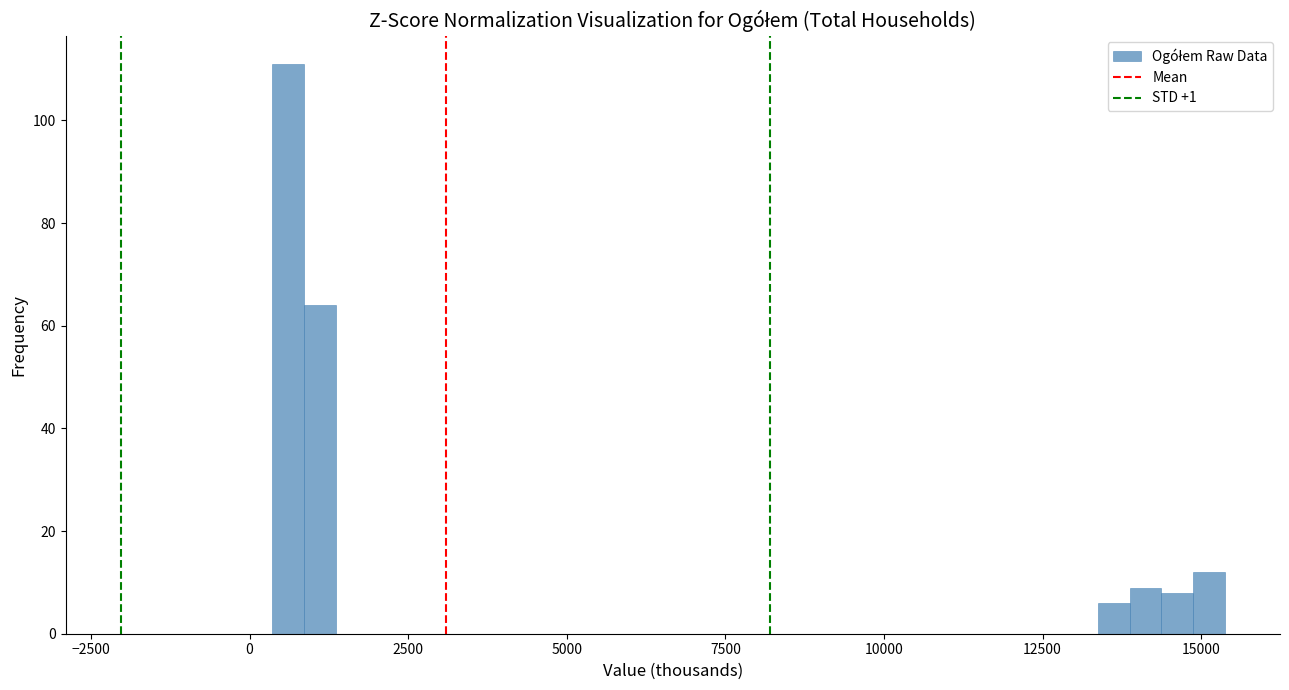

Read against the x-axis, roughly where is the centre of the tallest bar?

500